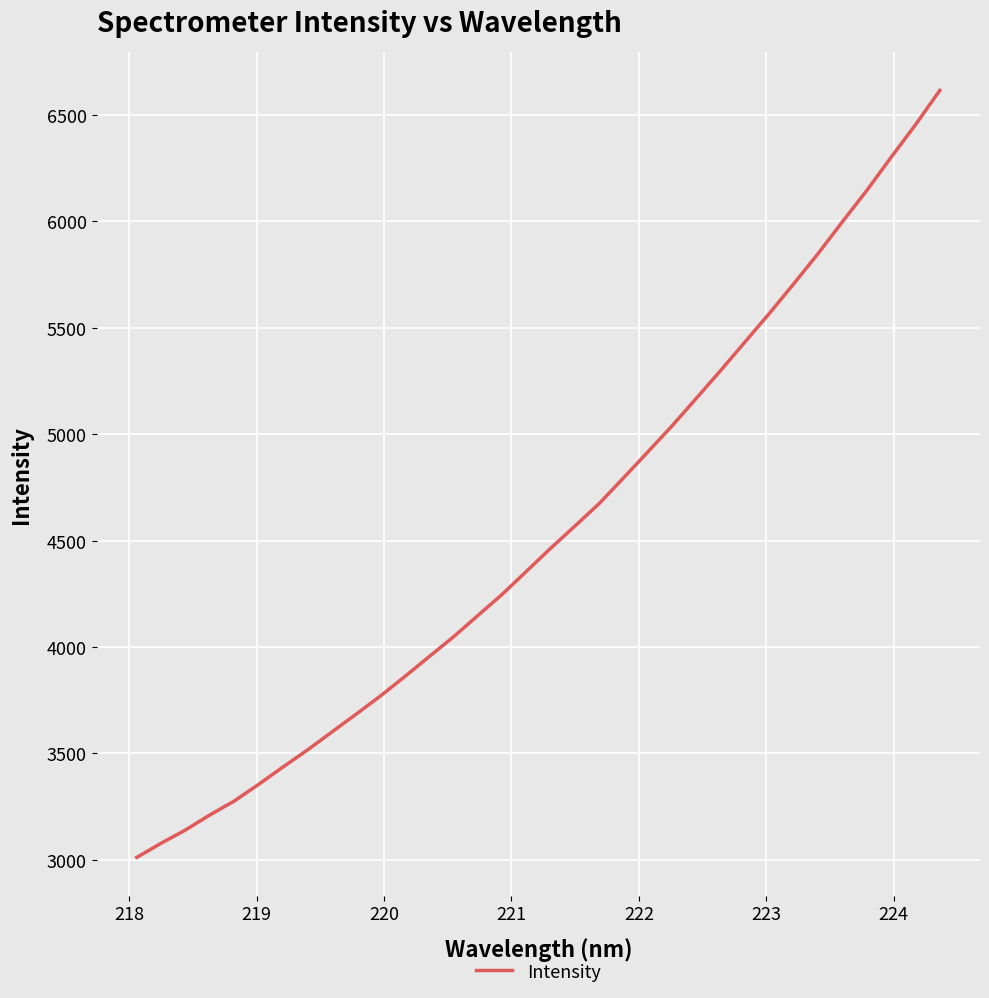

What is the difference between the maximum and minimum values?

3604.3